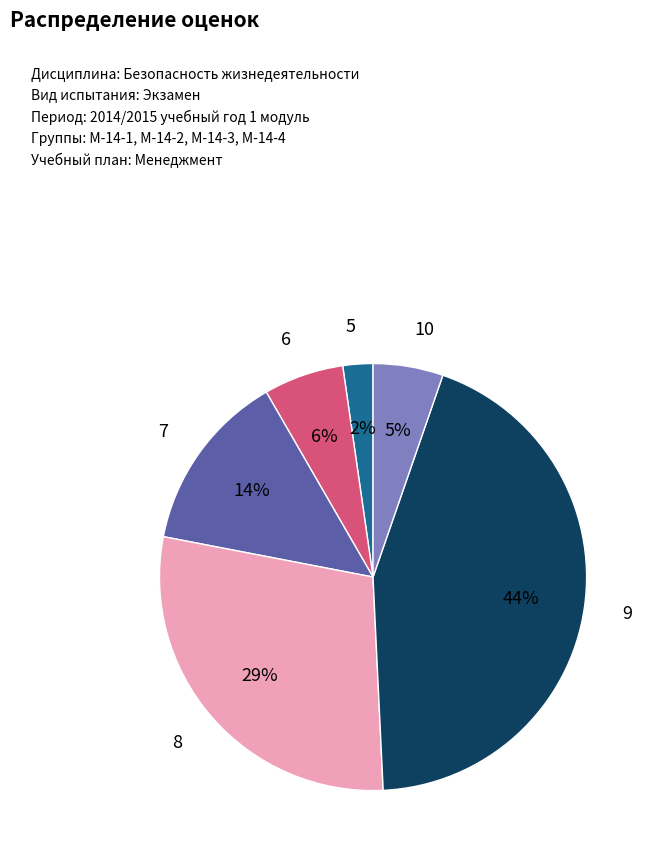

Is the sum of 10 and 9 greater than half?

No